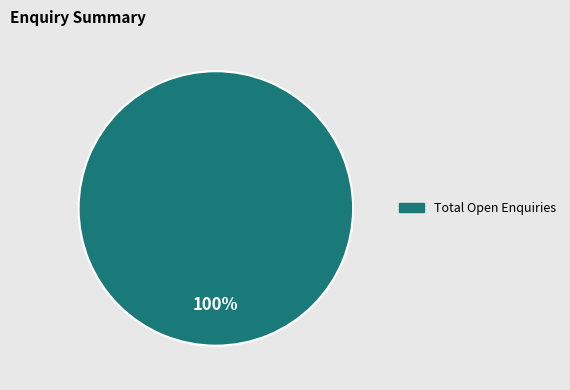

Does any single category account for the majority?

Yes